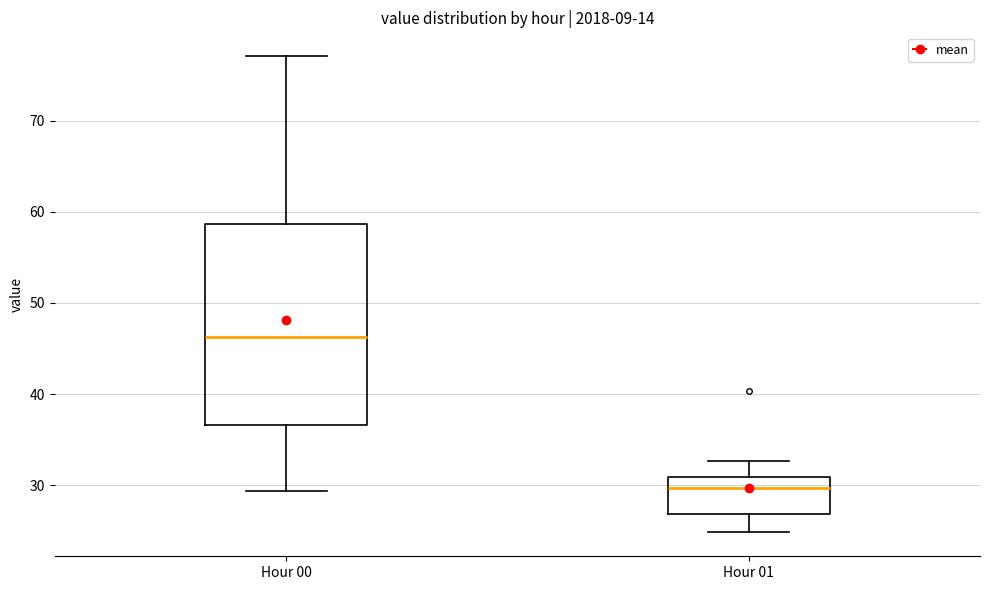

Where does the upper whisker of the box for Hour 01 end on the y-axis? The values are not printed on the chart, so give them approximately, as read against the axis.

33